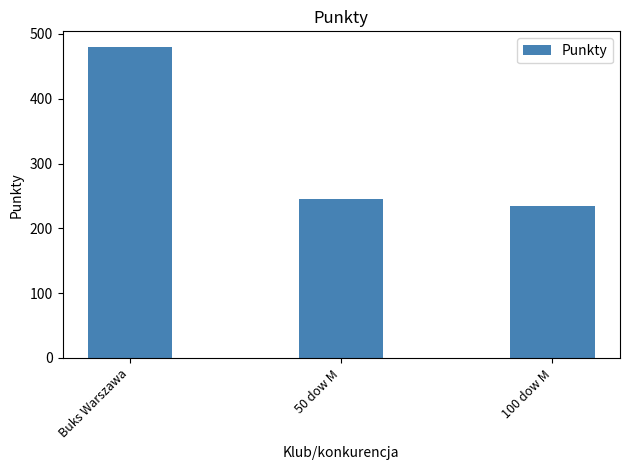

How many bars are there in total?

3